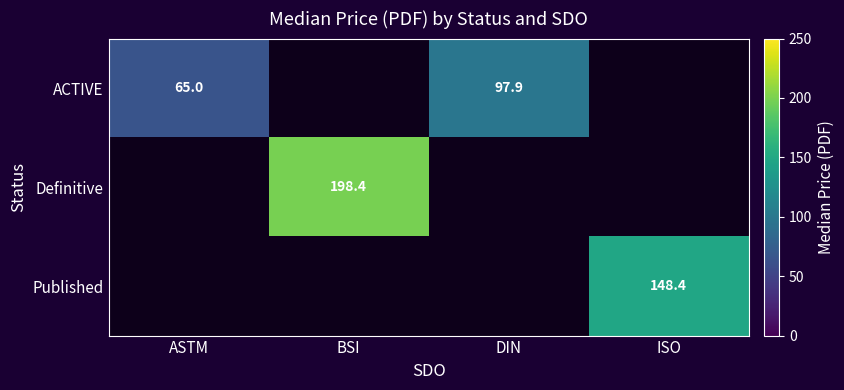

Where does the ACTIVE series first go above 65?

DIN